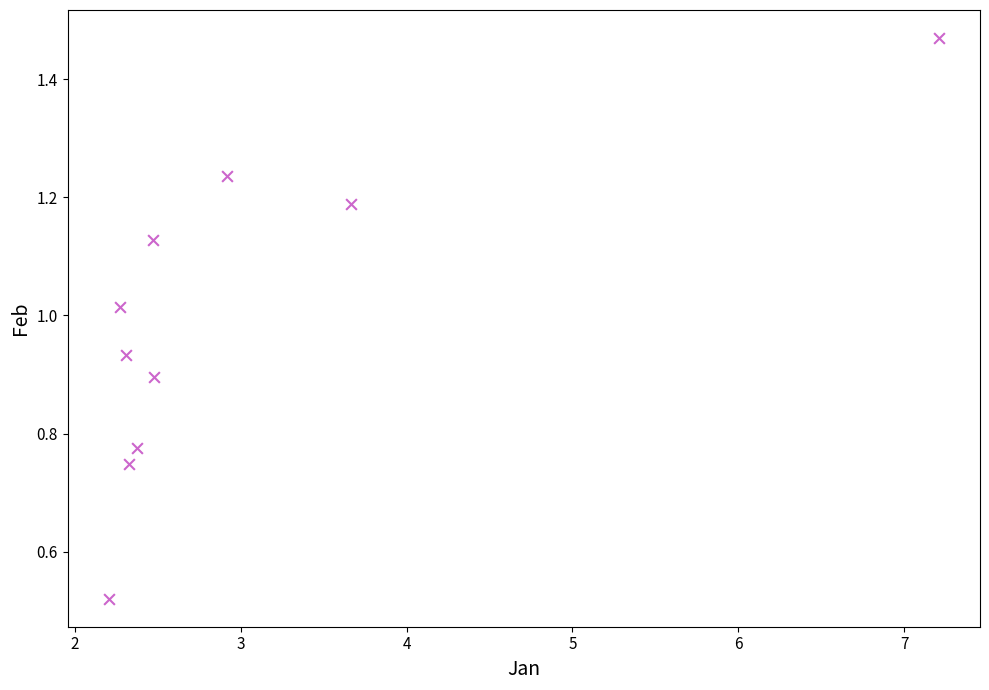

What is the range of X values (max minus min)?

5.0